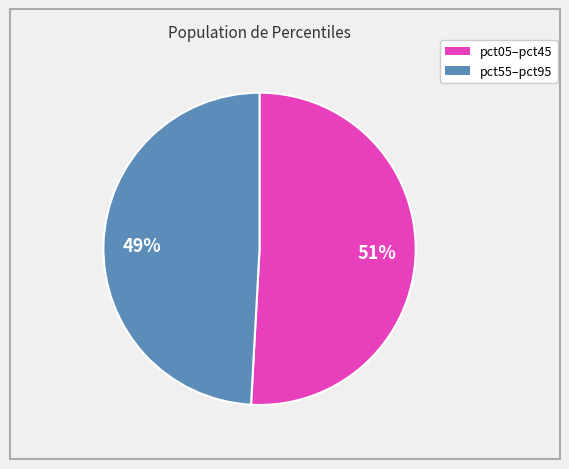

To the nearest percent, what is the average slice percentage?

50%